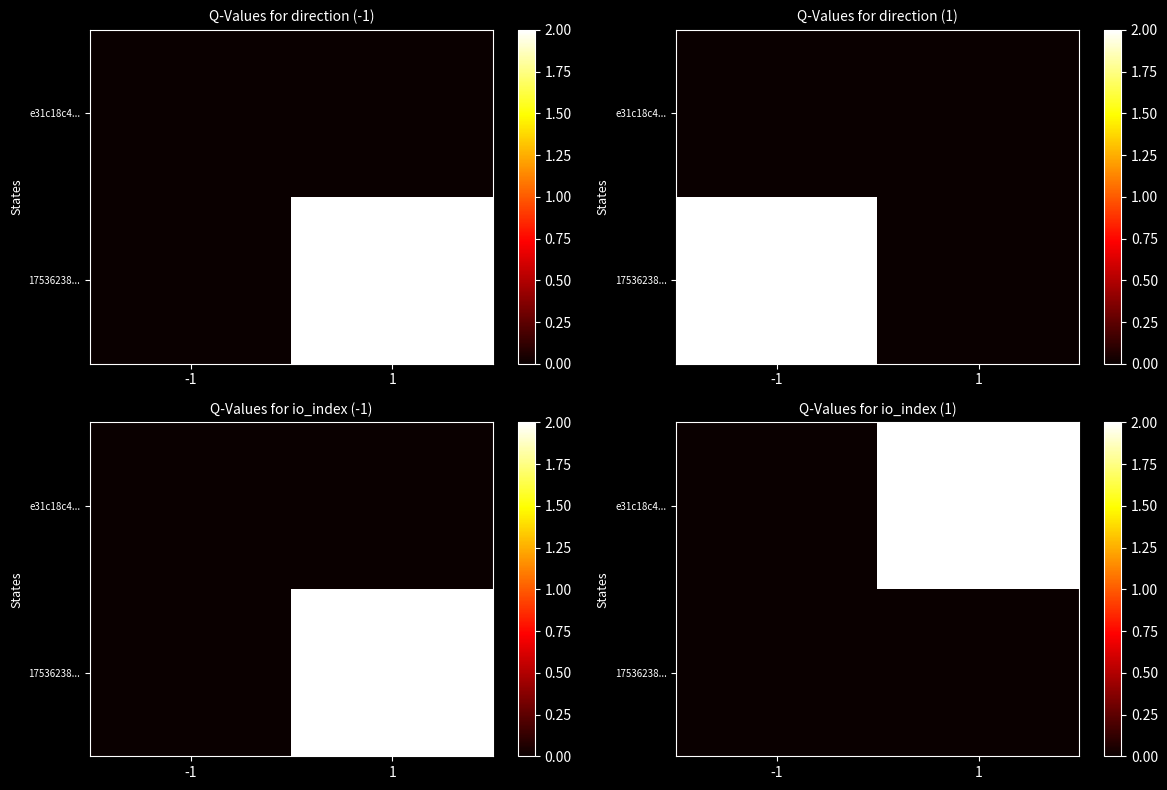

At which label does e31c18c4... reach its minimum?

-1